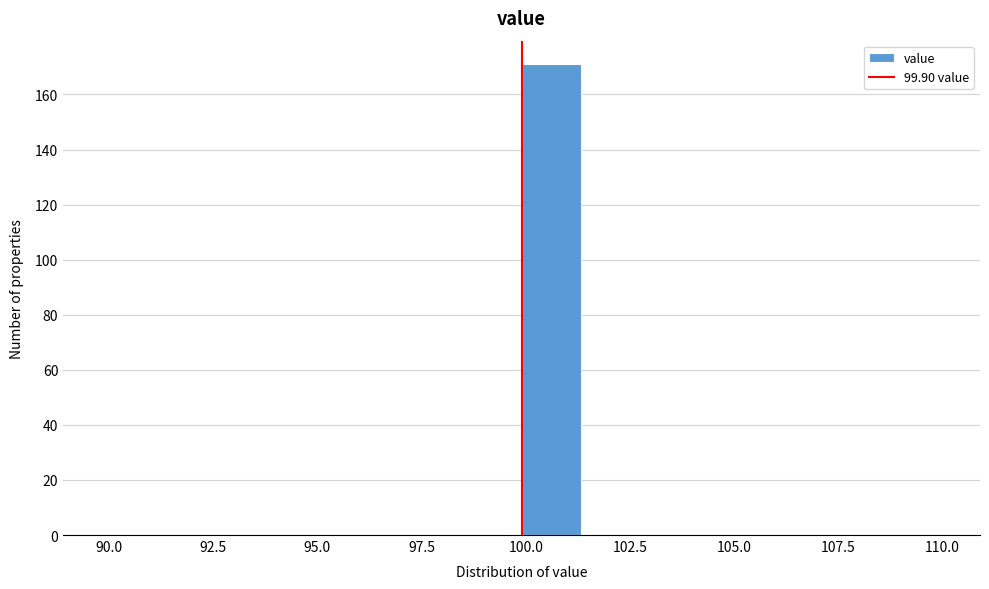

Read against the x-axis, roughly where is the centre of the tallest bar?

100.5